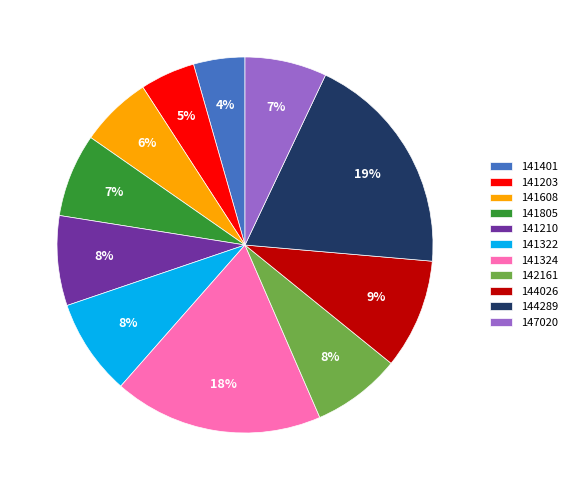

To the nearest percent, what portion does 141324 represent?

18%